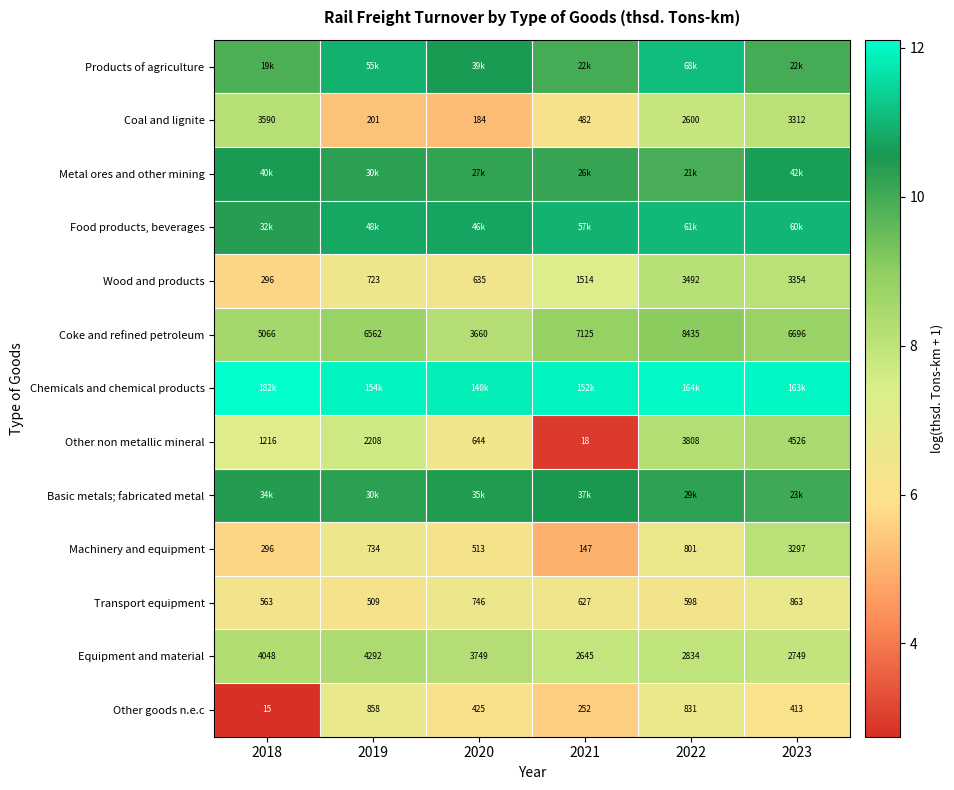

What is the difference between the maximum and minimum values in the Coal and lignite series?

3.0